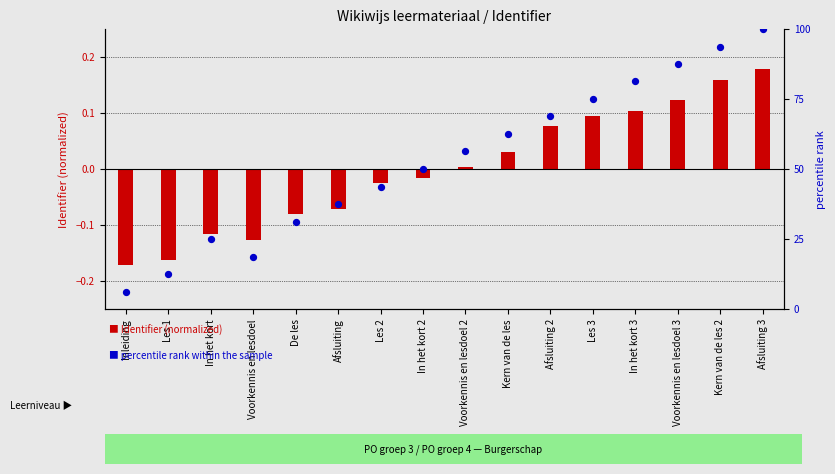

Approximately how many times larger is the value at Kern van de les 2 compared to Voorkennis en lesdoel 2?

1.7